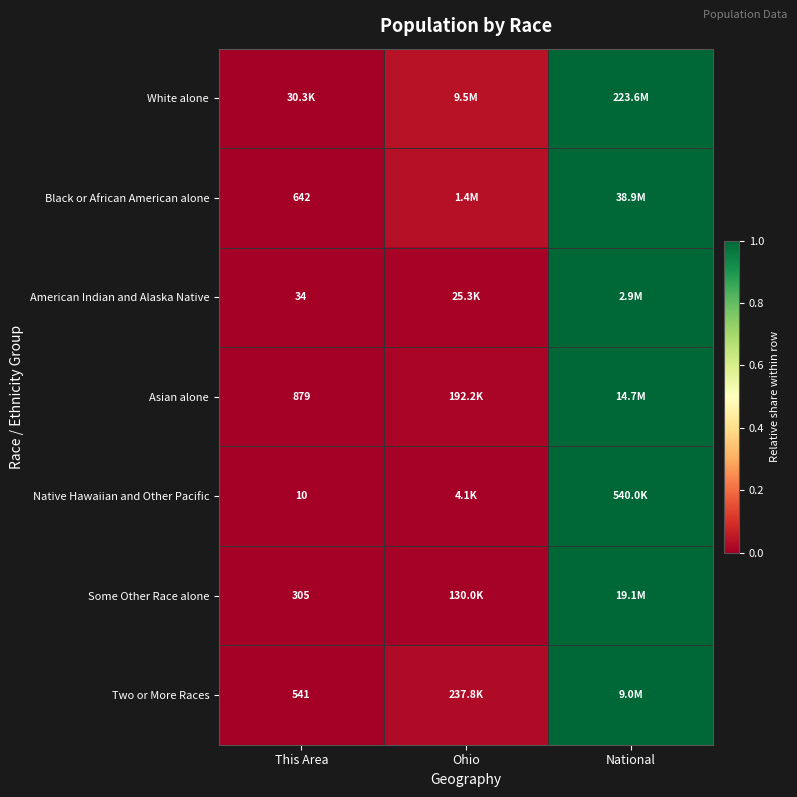

Between National and Ohio, which is larger?

National